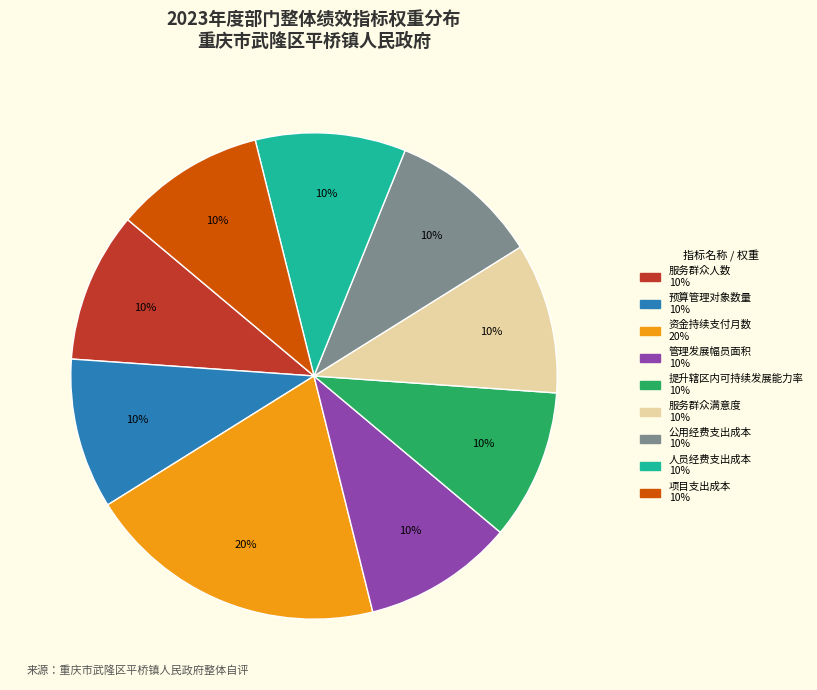

What is the largest slice in the pie chart?

资金持续支付月数